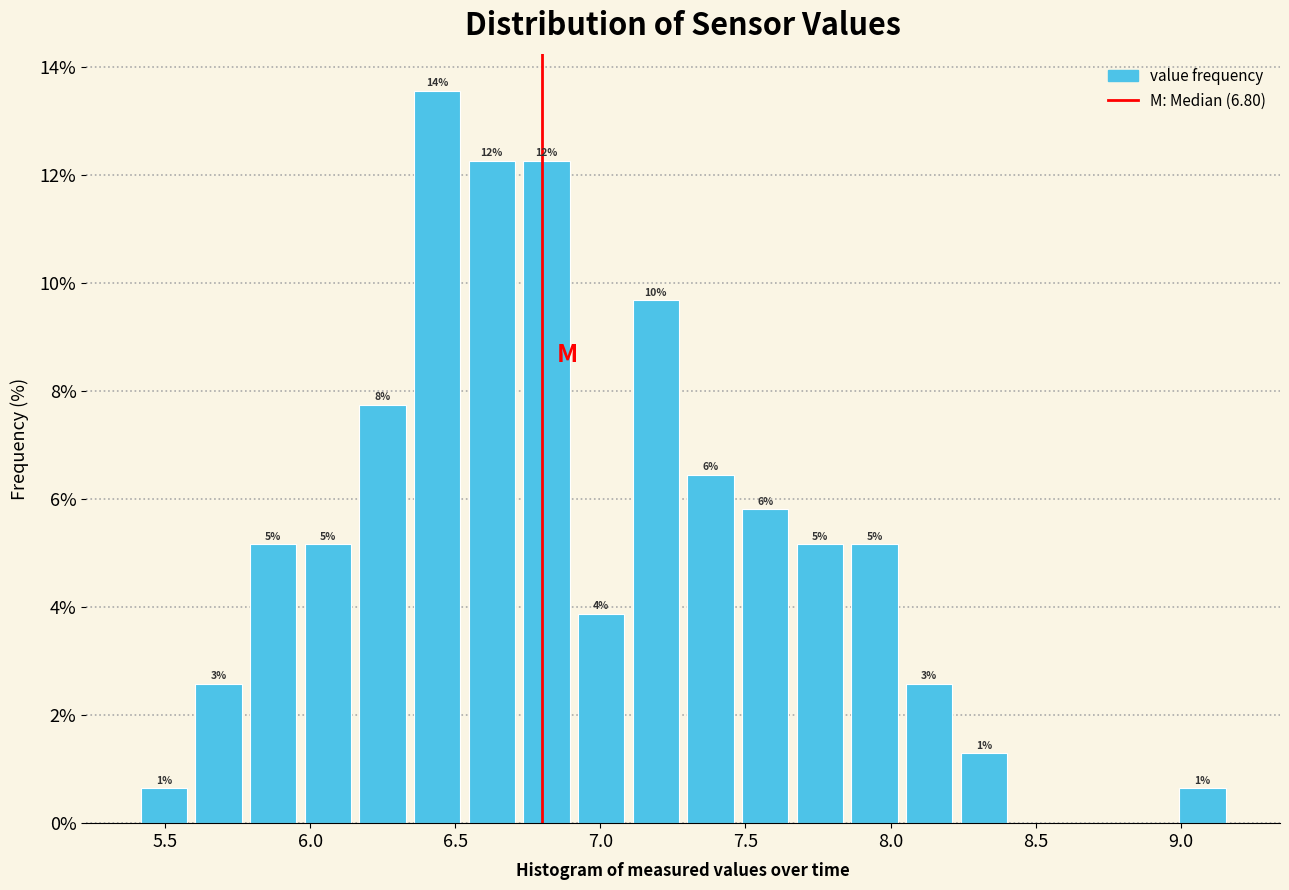

Around what value on the x-axis is the tallest bar? Give the approximate position of its centre, as read against the axis.

6.45